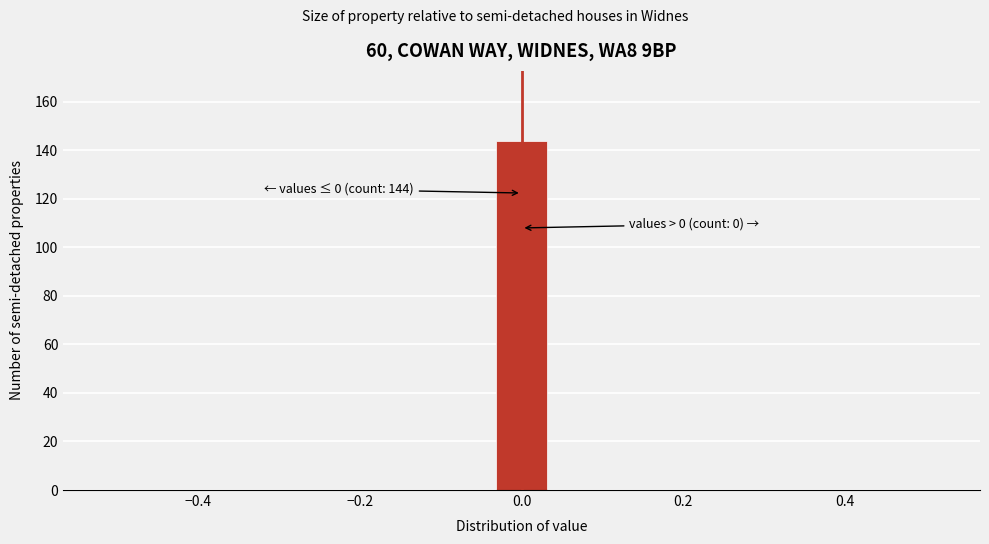

Read against the x-axis, roughly where is the centre of the tallest bar?

0.00